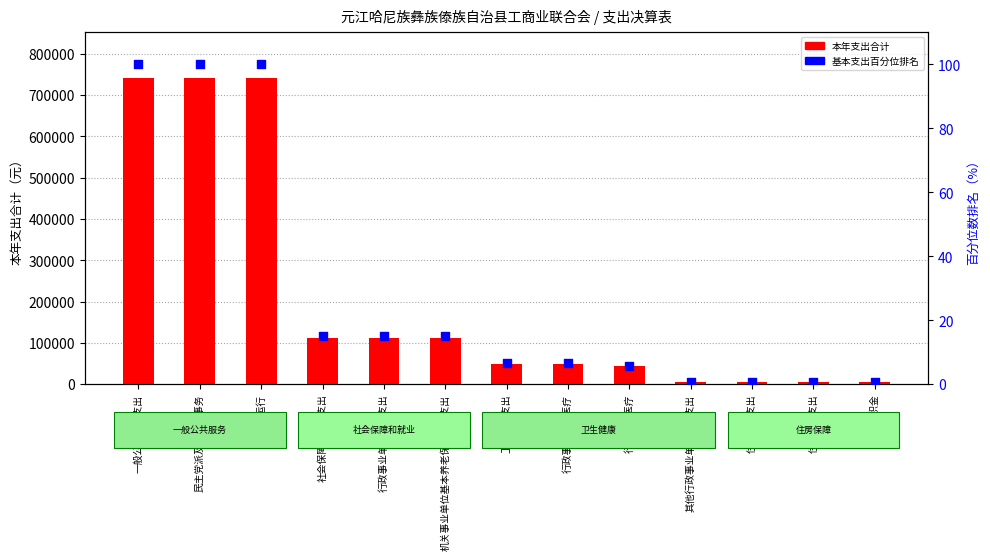

Which series contains the highest Y value?

本年支出合计